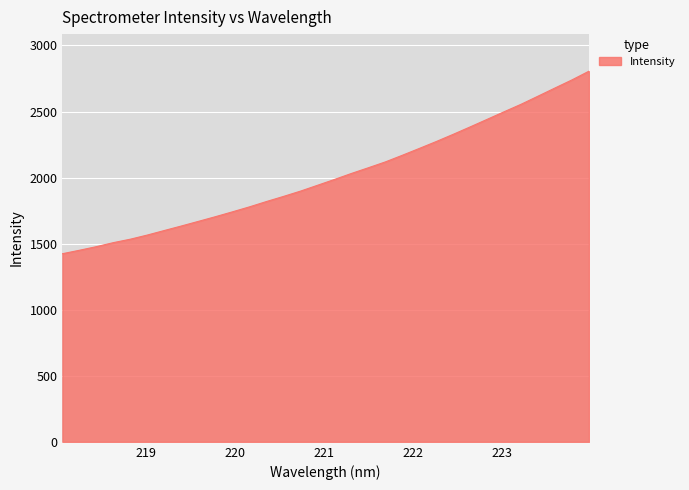

What is the difference between the maximum and minimum values?

1381.6